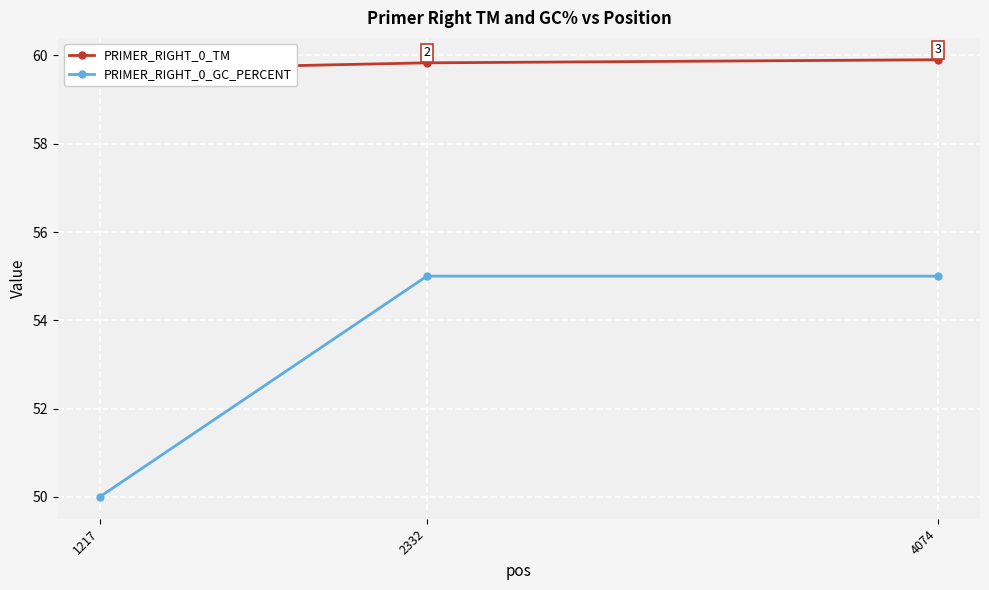

Rank the series by their average value, from lowest to highest.

PRIMER_RIGHT_0_GC_PERCENT, PRIMER_RIGHT_0_TM